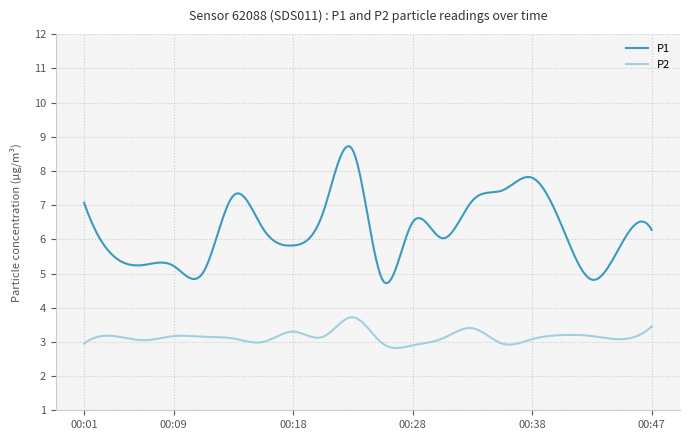

What is the difference between the maximum and minimum values in the P1 series?

4.0